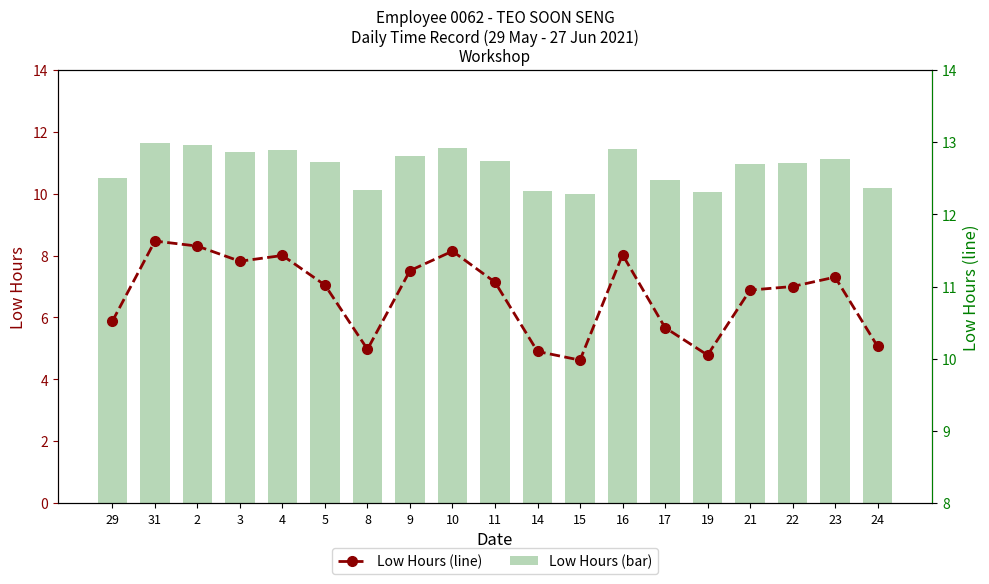

At how many categories does at least one series exceed 10?

18